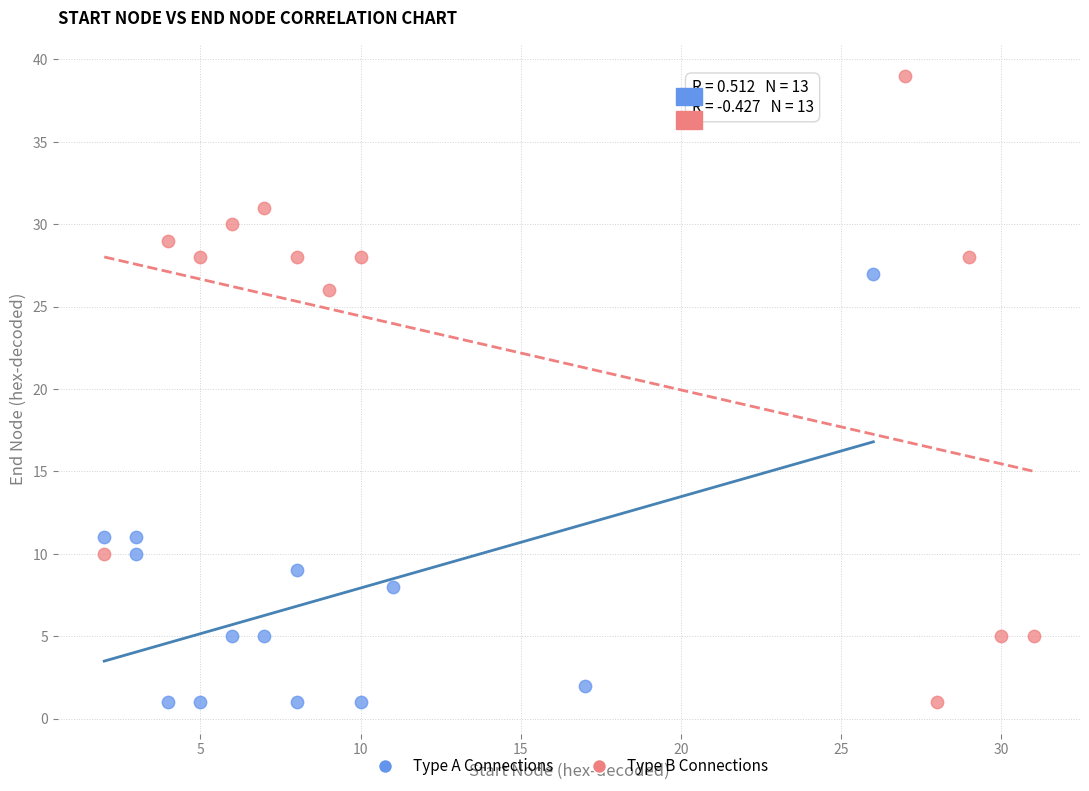

Which series has the widest spread of Y values?

Type B Connections